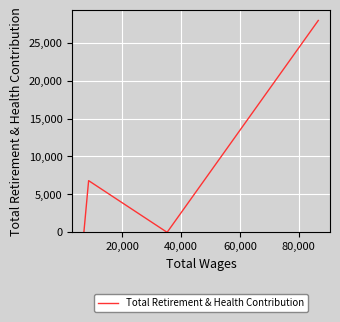

Is this an area chart (filled region under the line)?

No